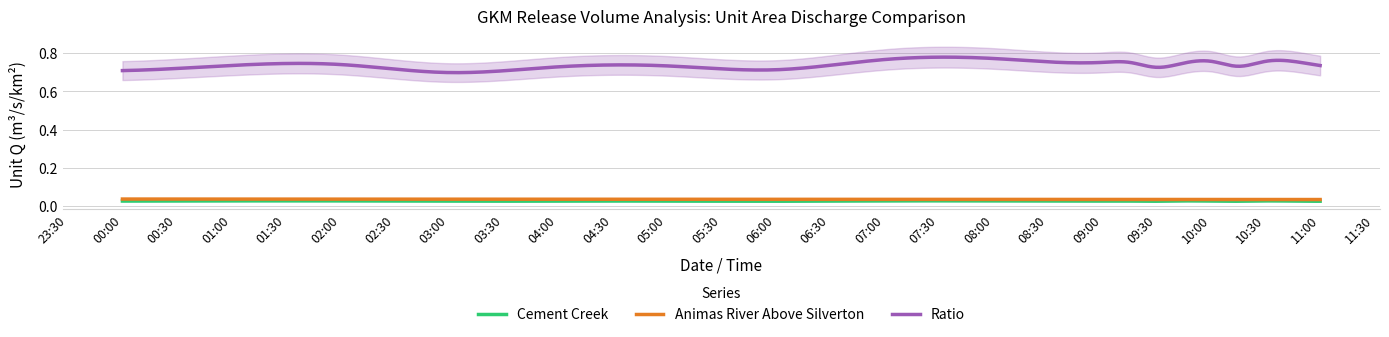

How many interior local valleys does the Cement Creek series have?

4